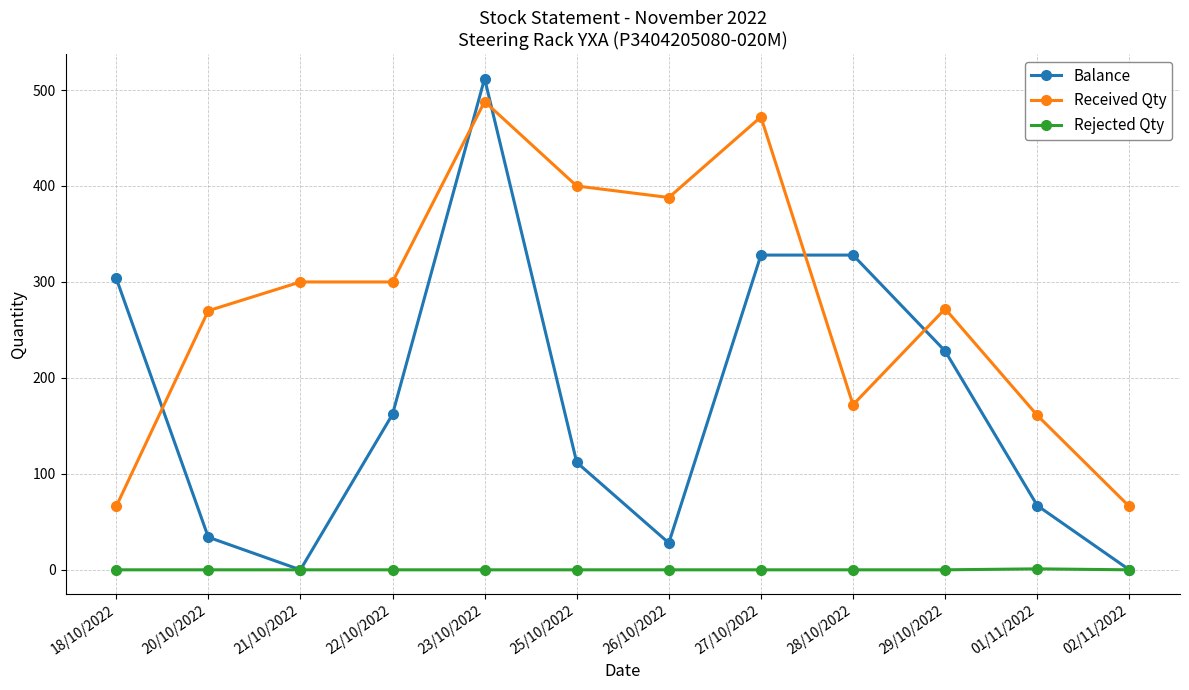

Where is the first local minimum for Balance?

21/10/2022